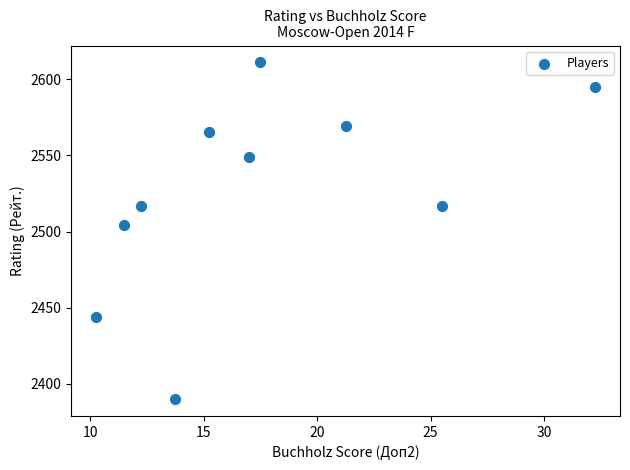

What Y value in the scatter plot is closest to 2500?

2504